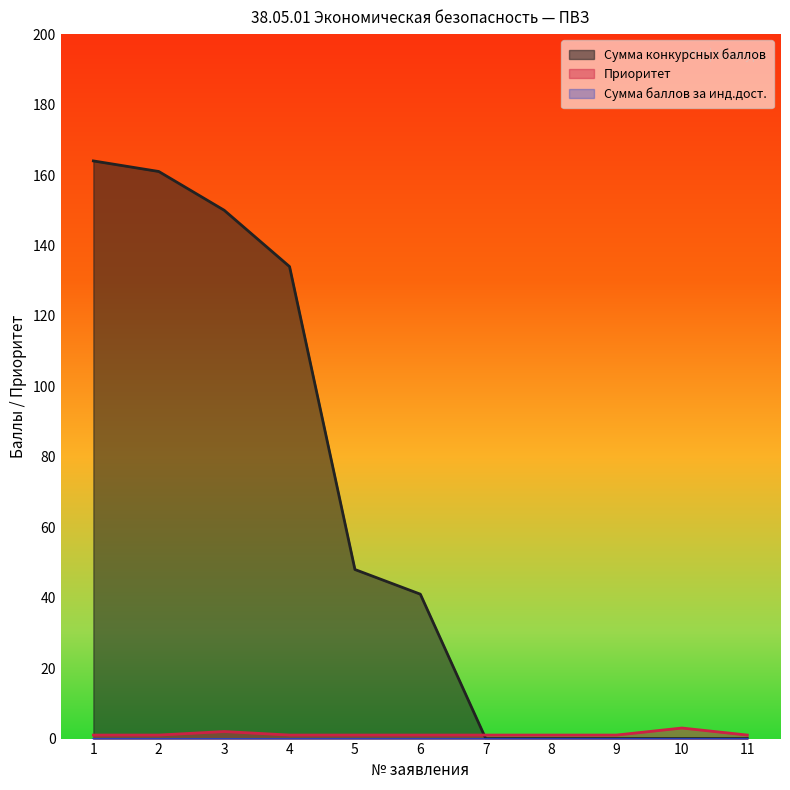

What is the maximum value for Сумма конкурсных баллов?

164